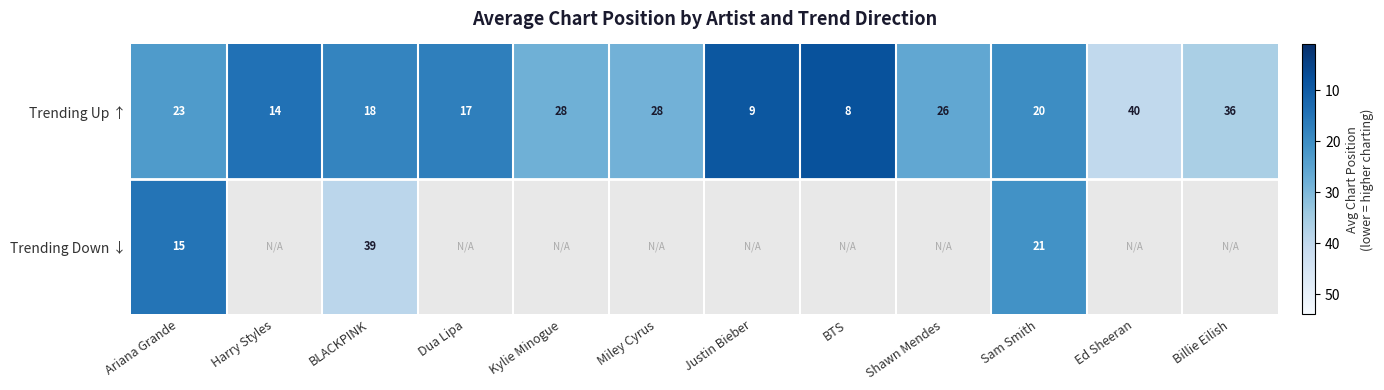

At which label does Trending Up ↑ reach its minimum?

BTS